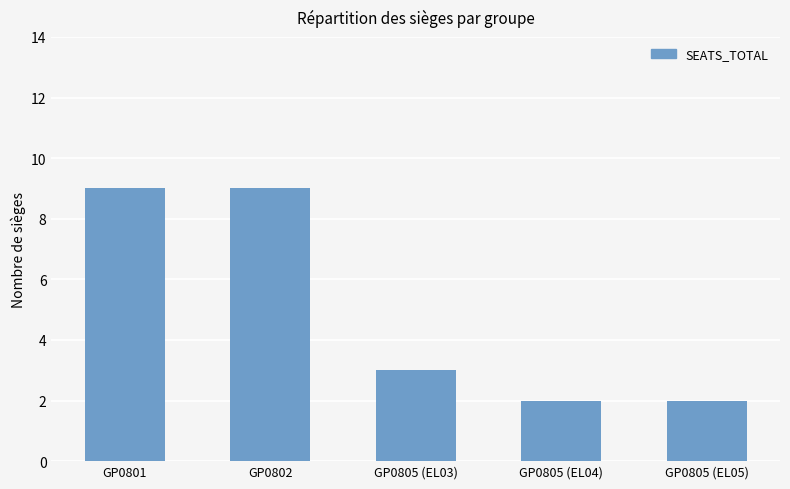

What is the greatest value displayed?

9